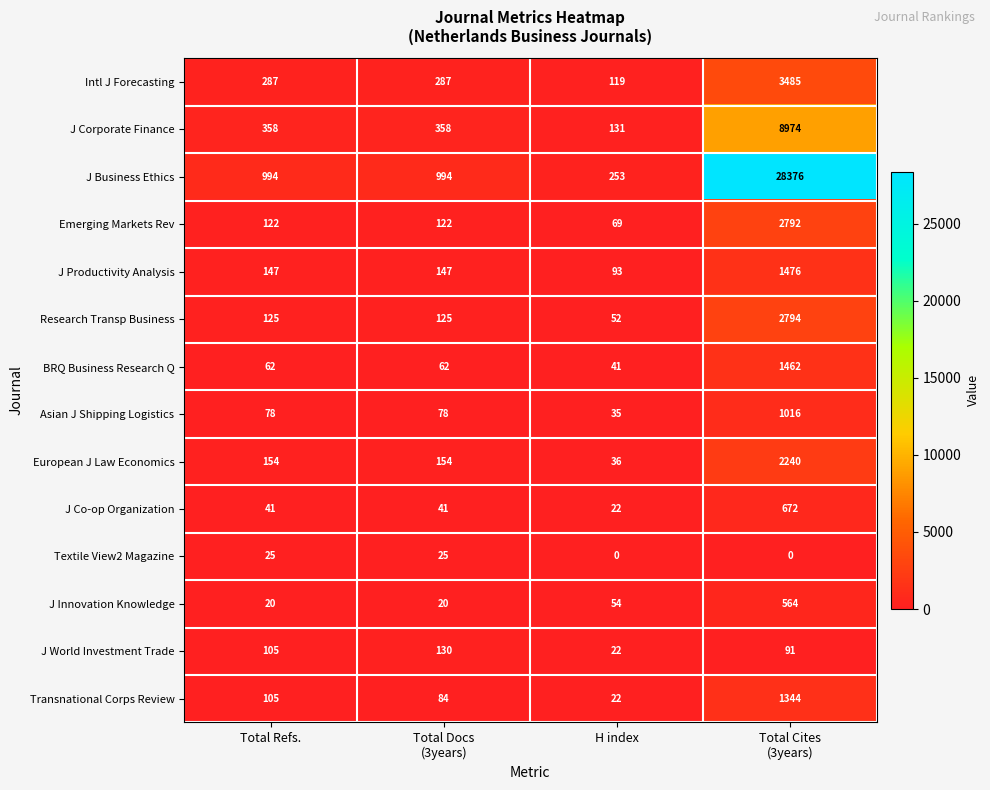

What is the sum of all Transnational Corps Review values?

1555